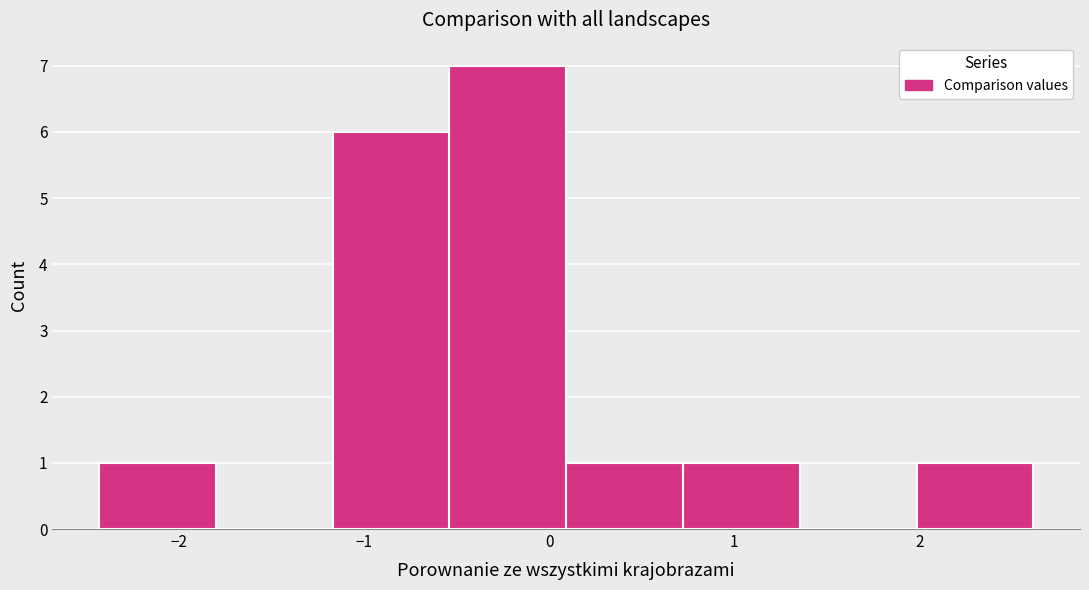

Over which range of the x-axis is the bar tallest?

-0.5 to 0.1